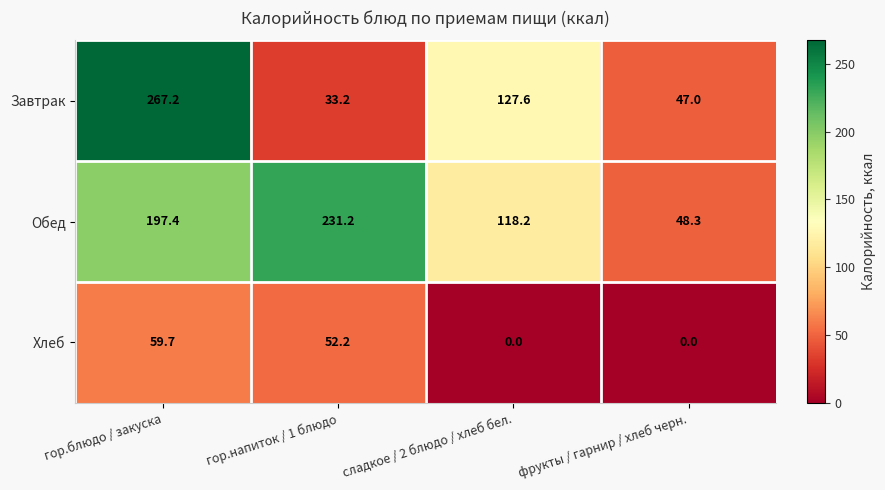

List the series in order of their overall mean, lowest first.

Хлеб, Завтрак, Обед